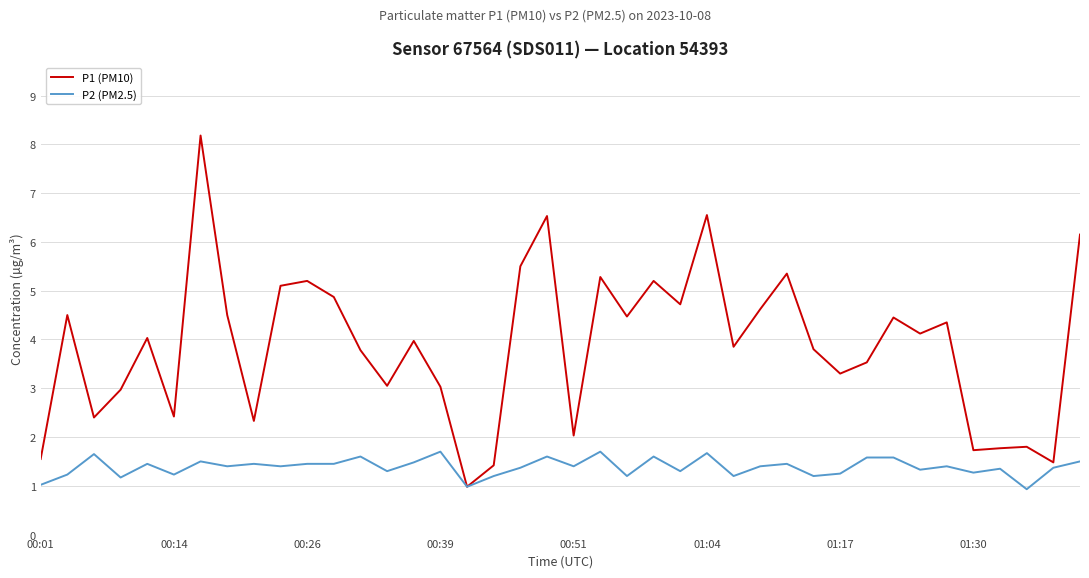

Which series has the largest range (max minus min)?

P1 (PM10)